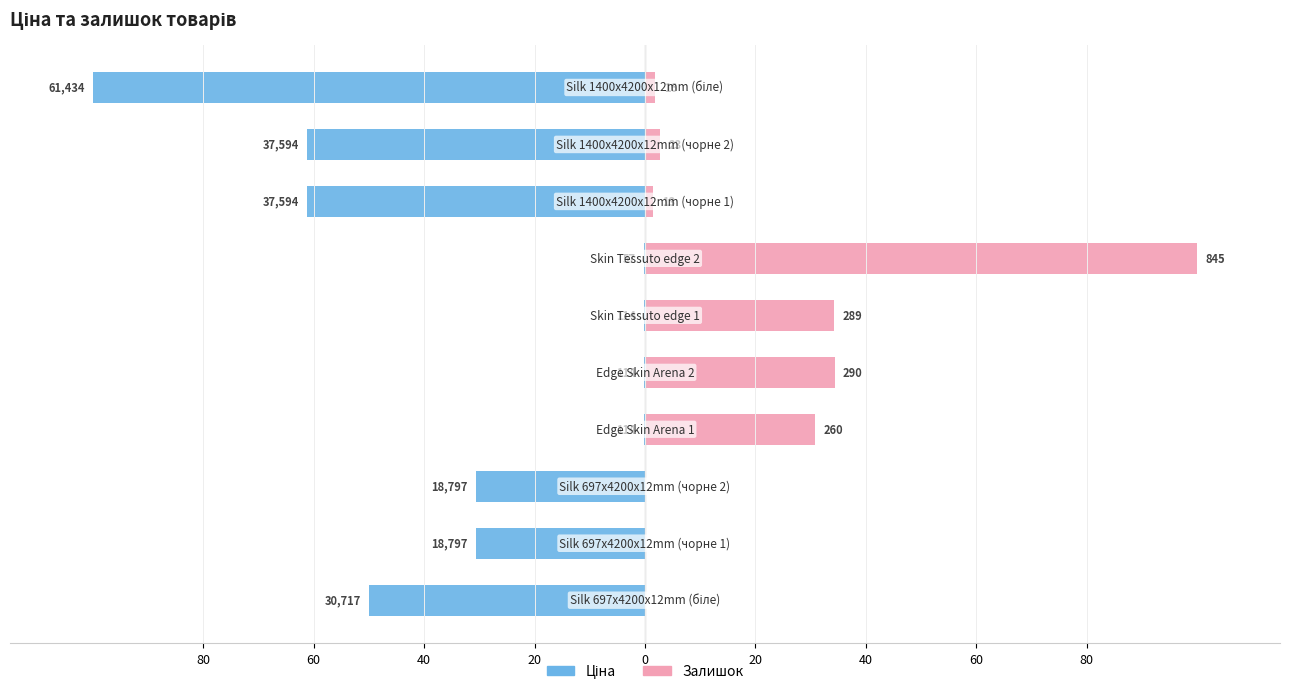

At 60, list the series in order from largest to smallest.

Залишок, Ціна